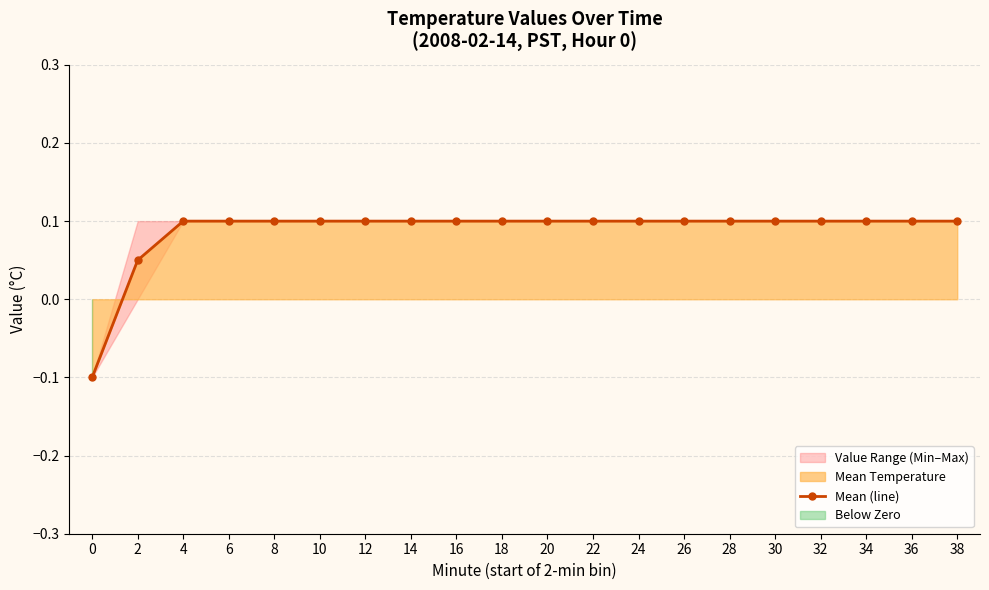

List the labels in order of value, smallest first.

0, 2, 4, 6, 8, 10, 12, 14, 16, 18, 20, 22, 24, 26, 28, 30, 32, 34, 36, 38